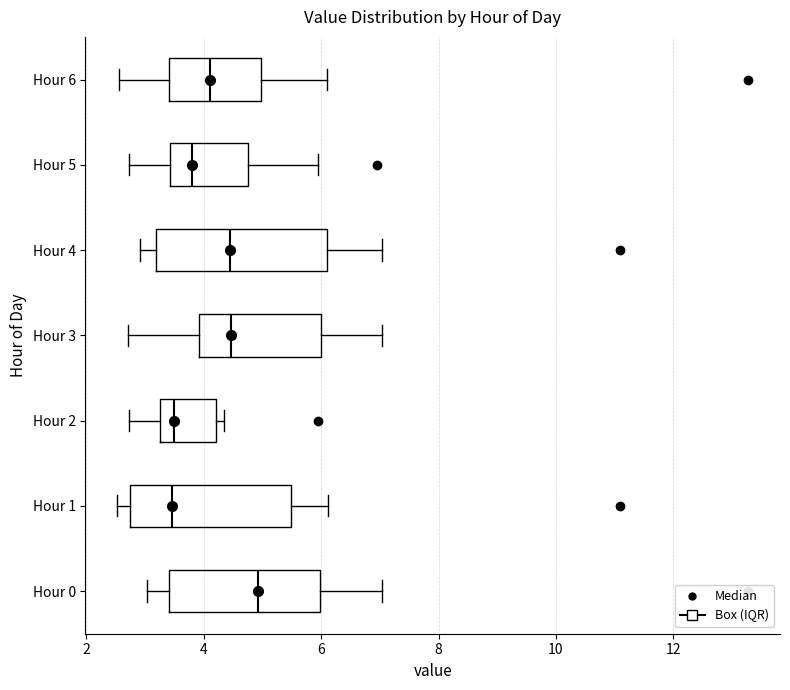

Reading bottom to top, transcribe this box plot: for each box, give where its median line is, the range the box spans, and where its two whiskers end, as read against the x-axis. The values are not printed on the chart, so give them approximately, as read against the axis.

Hour 0: median 5.0, box 3.4 to 6.0, whiskers 3.0 to 7.0
Hour 1: median 3.4, box 2.8 to 5.4, whiskers 2.6 to 6.2
Hour 2: median 3.6, box 3.2 to 4.2, whiskers 2.8 to 4.4
Hour 3: median 4.4, box 4.0 to 6.0, whiskers 2.8 to 7.0
Hour 4: median 4.4, box 3.2 to 6.2, whiskers 3.0 to 7.0
Hour 5: median 3.8, box 3.4 to 4.8, whiskers 2.8 to 6.0
Hour 6: median 4.2, box 3.4 to 5.0, whiskers 2.6 to 6.2